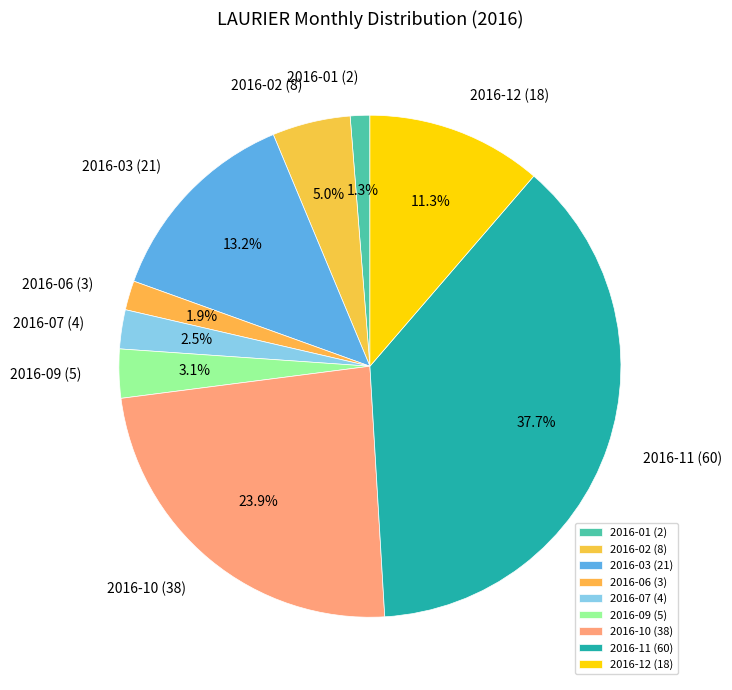

To the nearest percent, what portion does 2016-10 represent?

24%